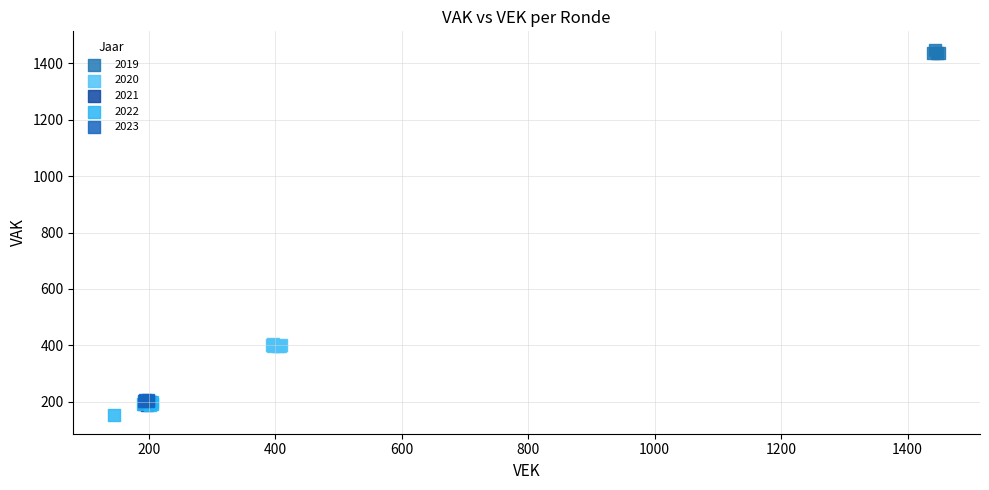

Which series reaches the minimum Y coordinate?

2022